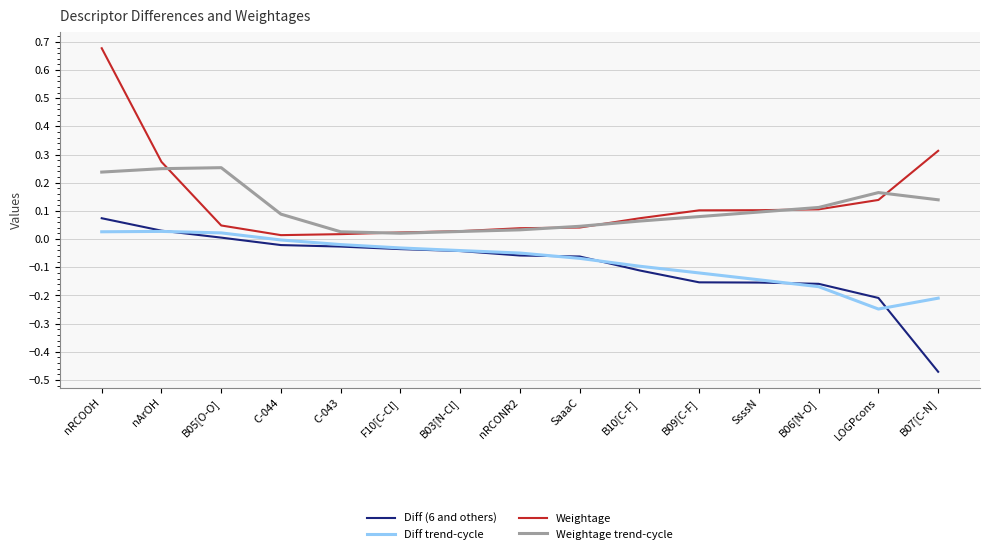

Which series changed the most between nRCONR2 and B07[C-N]?

Diff (6 and others)